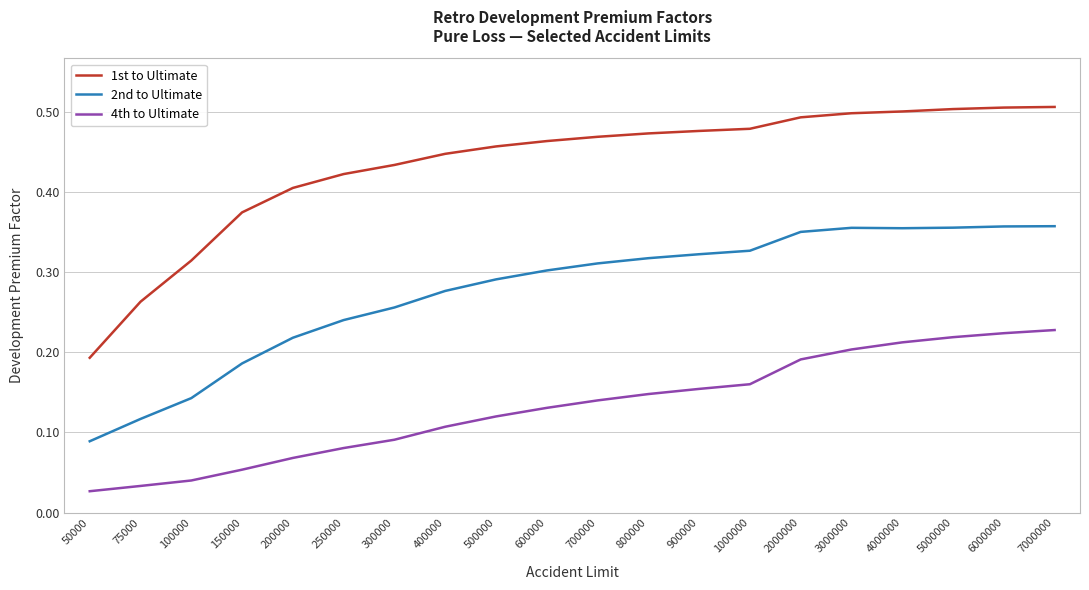

At which category does the chart reach its minimum across all series?

50000